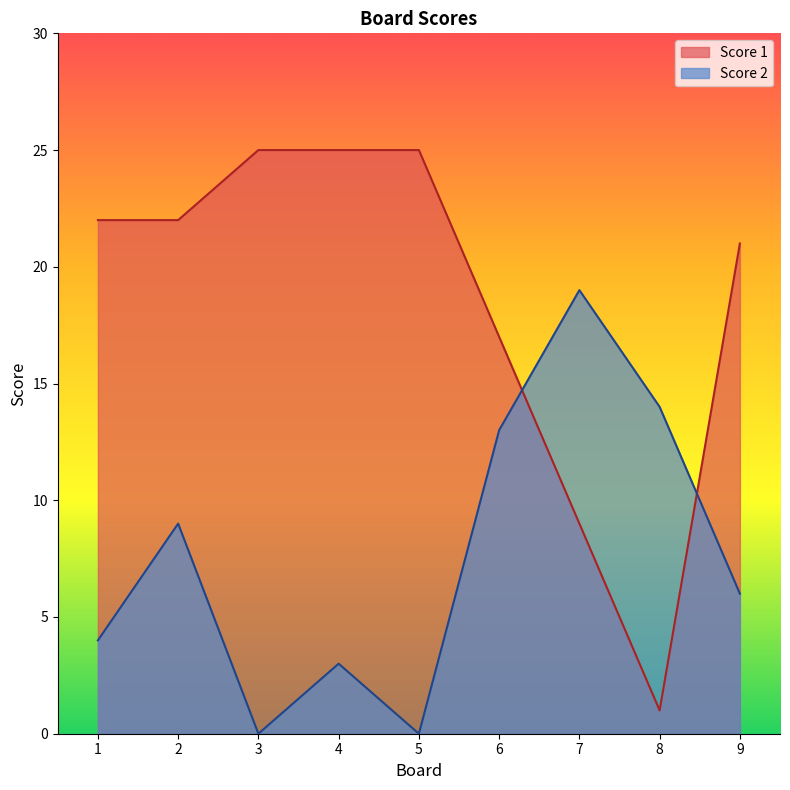

How many times do Score 2 and Score 1 cross each other?

2